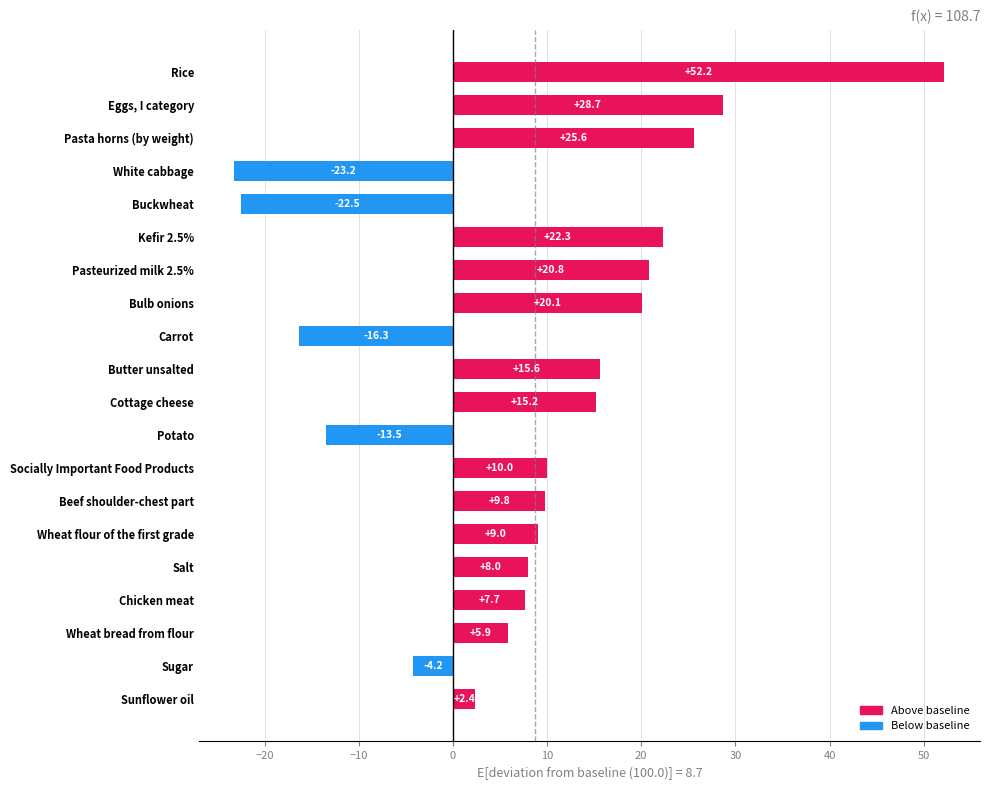

What is the minimum value shown in the chart?

-23.2